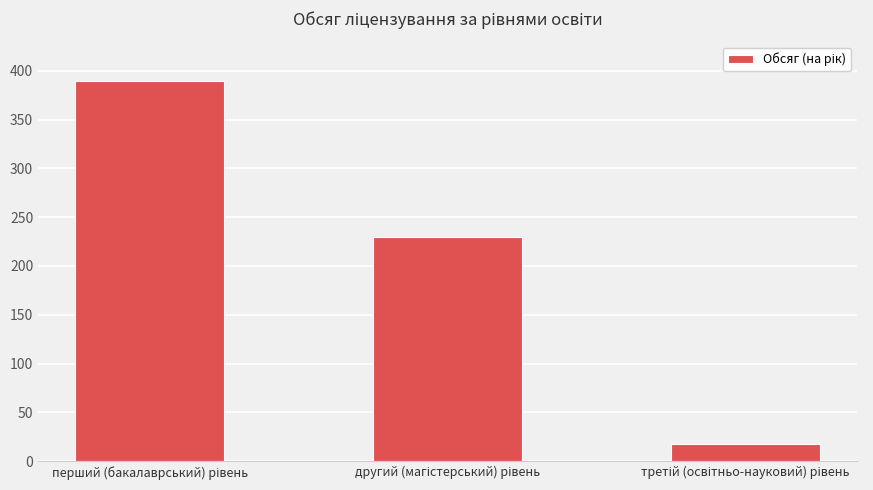

What is the greatest value displayed?

390